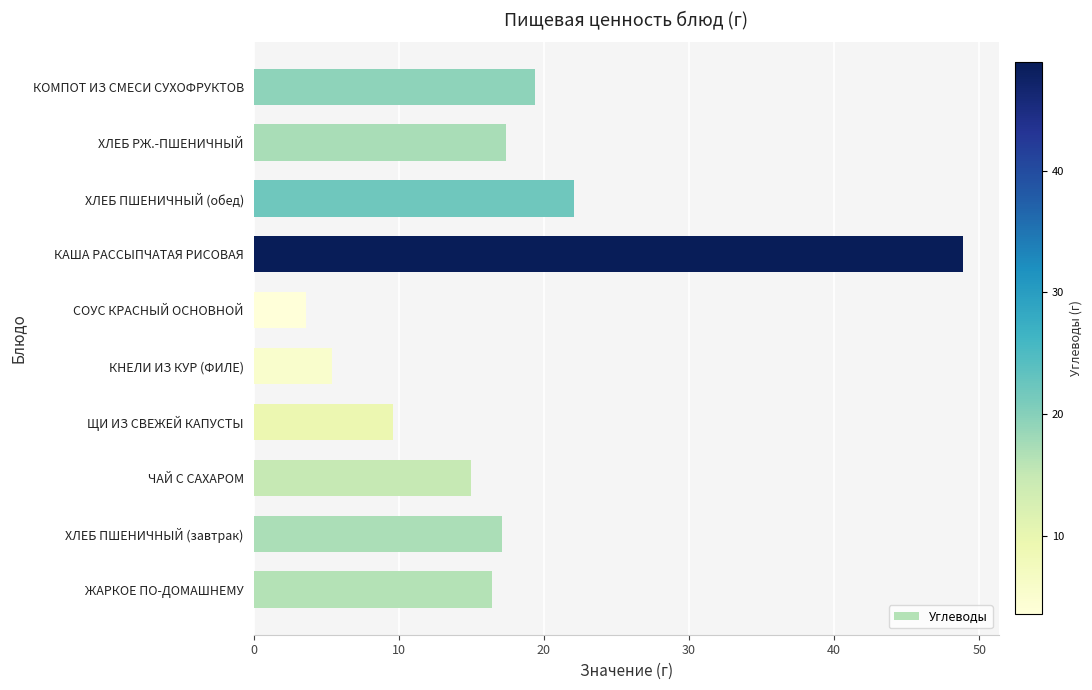

The value at ХЛЕБ ПШЕНИЧНЫЙ (завтрак) is 6.9. True or false?

False